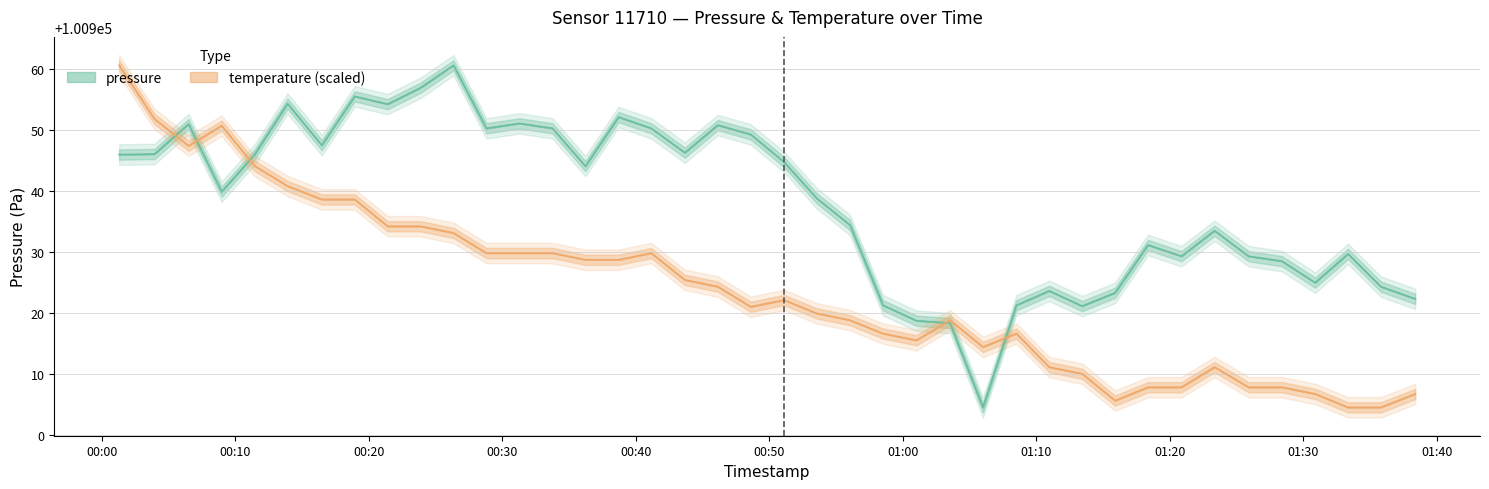

The temperature series shows 100910.0 at 2022-07-23T01:13:26. True or false?

True